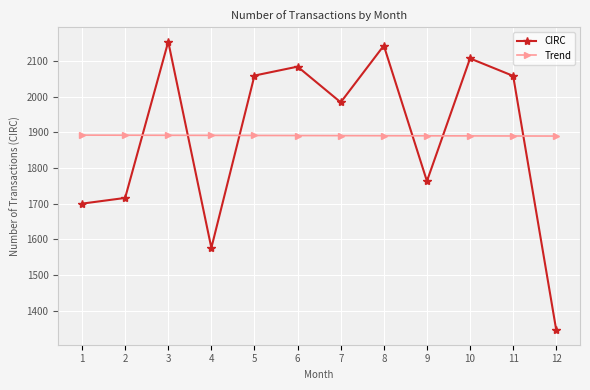

How many lines are shown in the chart?

2